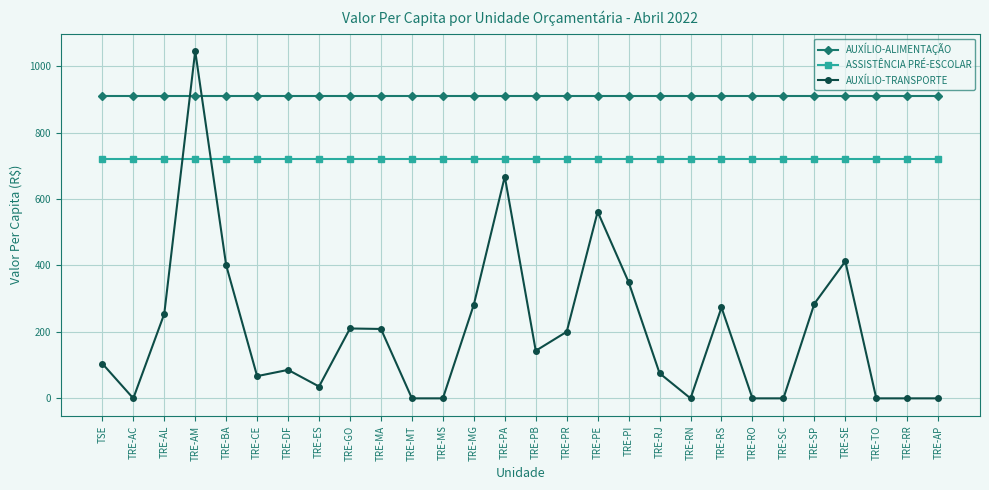

Is it true that AUXÍLIO-TRANSPORTE equals 561.8 at TRE-PE?

True